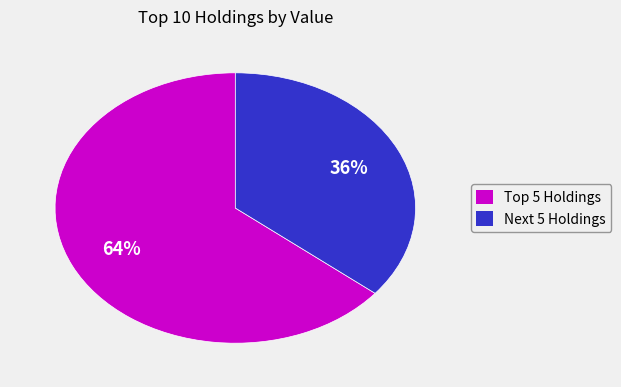

Is there any slice that represents more than half of the pie?

Yes